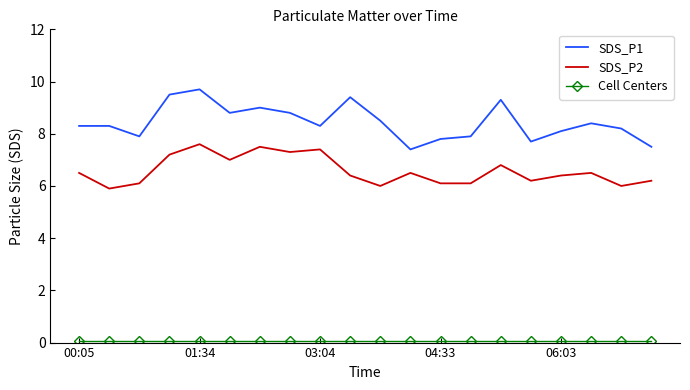

What is the maximum value shown in the chart?

9.7